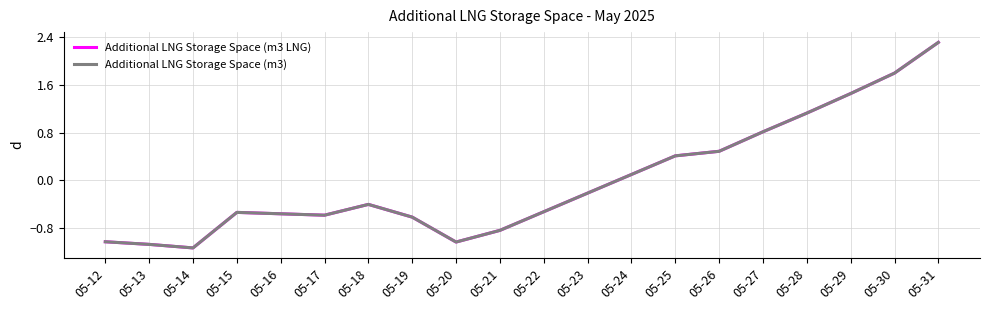

What is the minimum value shown in the chart?

-1.1